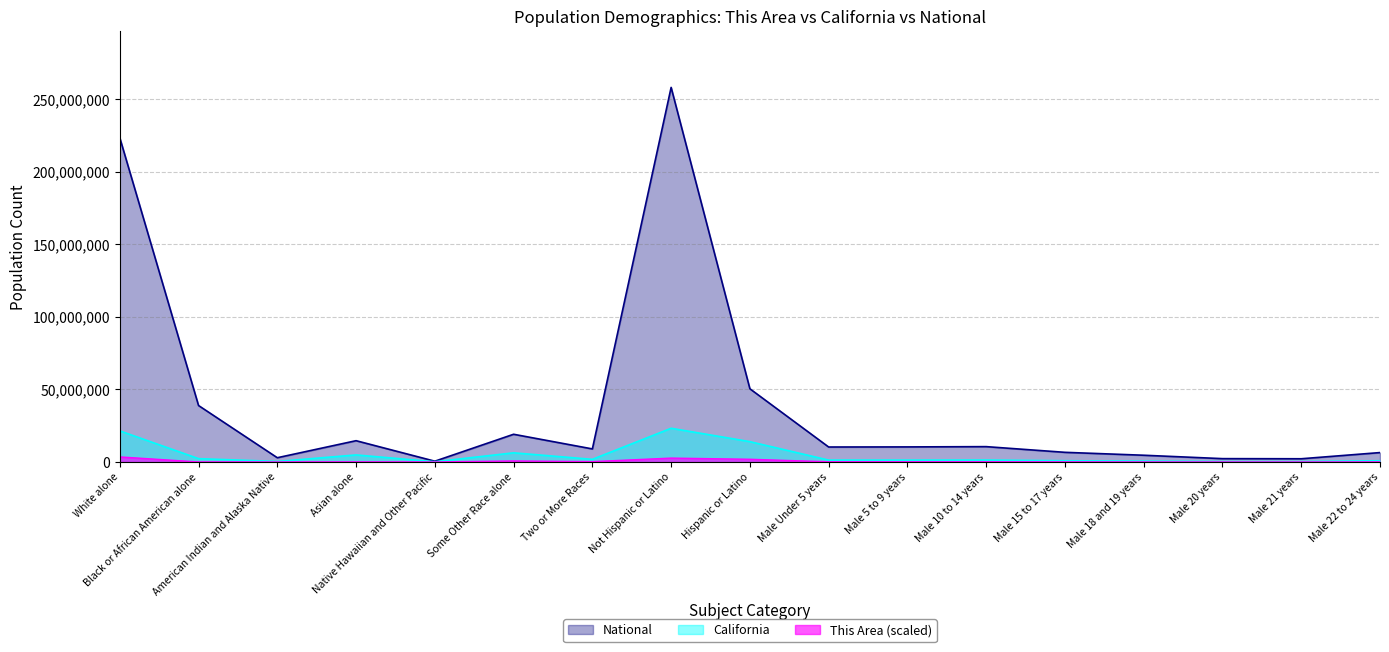

What is the difference between the second highest and minimum values in the National series?

223013252.0